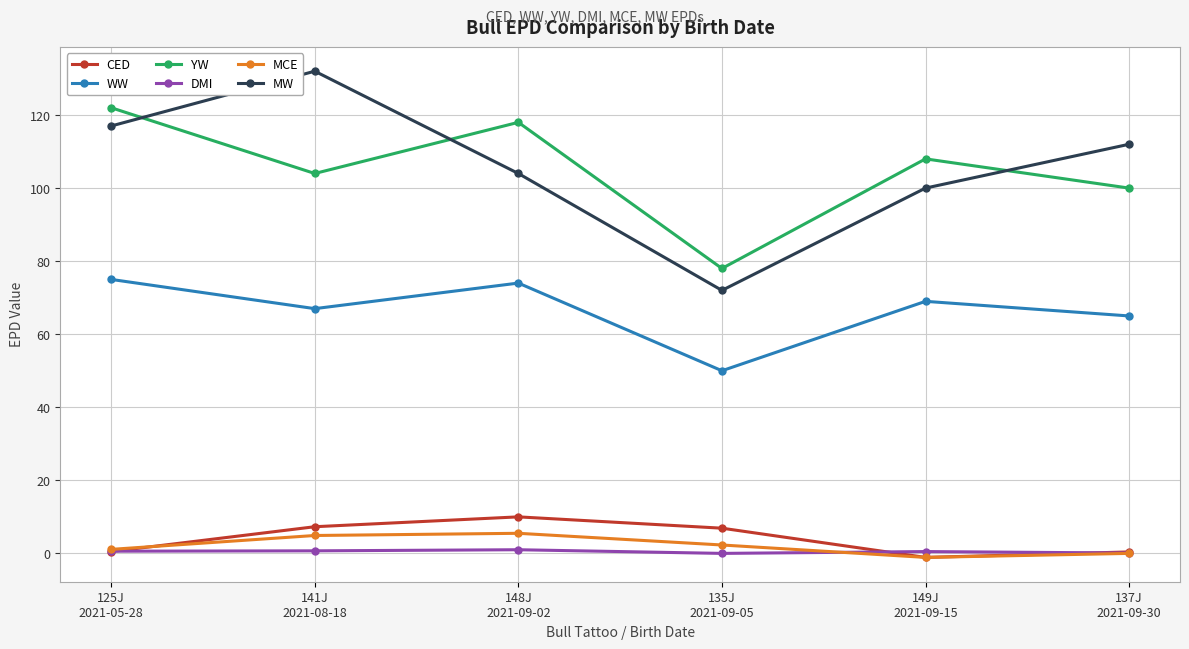

At how many categories does at least one series exceed 126?

1